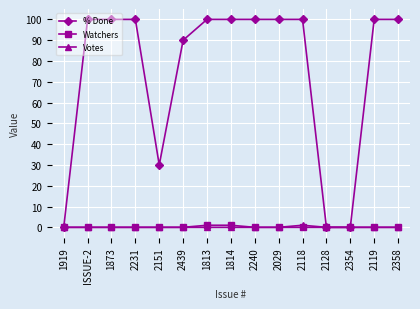

What is the highest value of the Watchers series?

1